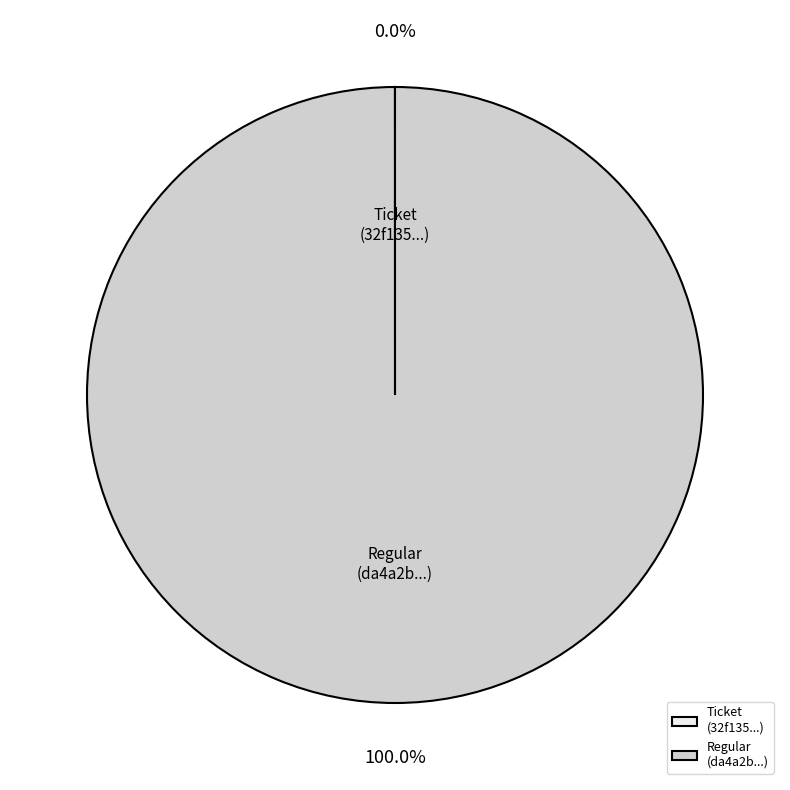

Which category has the biggest portion of the pie?

Regular (da4a2b...)